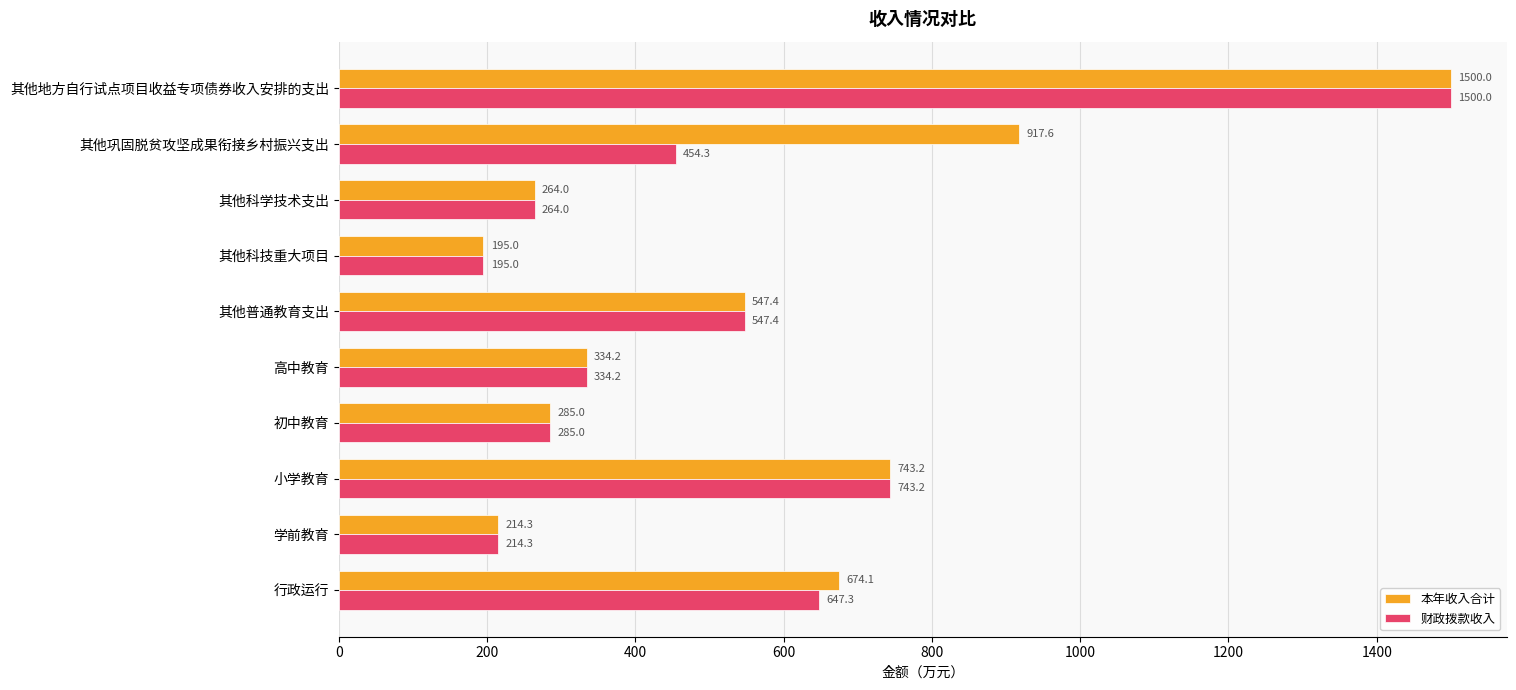

True or false: 财政拨款收入 has a value of 209.7 at 其他巩固脱贫攻坚成果衔接乡村振兴支出.

False